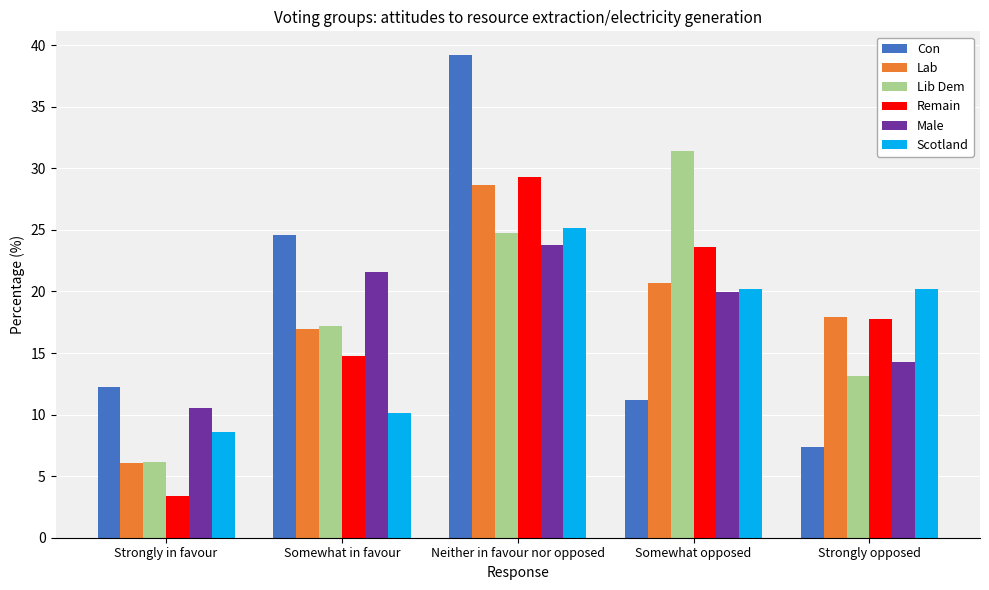

Which category has the lowest value across all series?

Strongly in favour